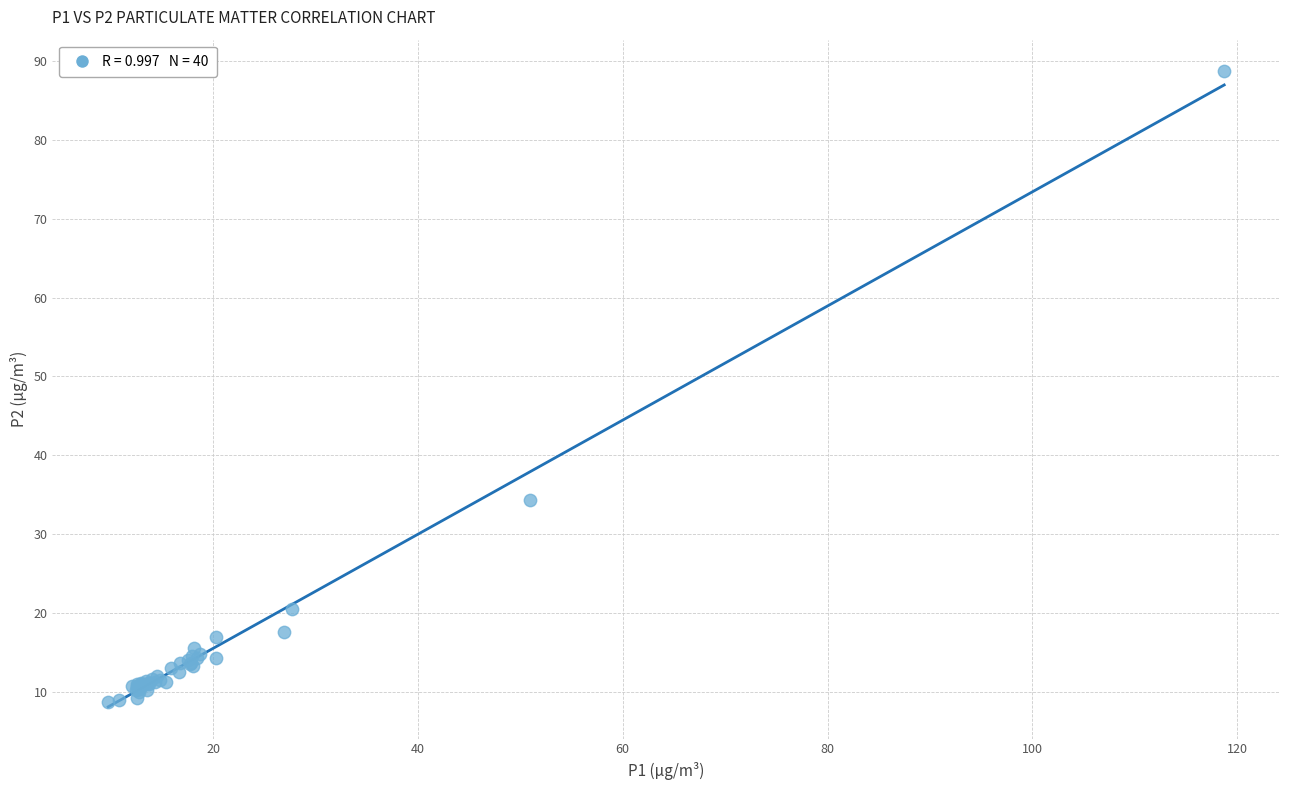

What Y value in the scatter plot is closest to 48?

34.4